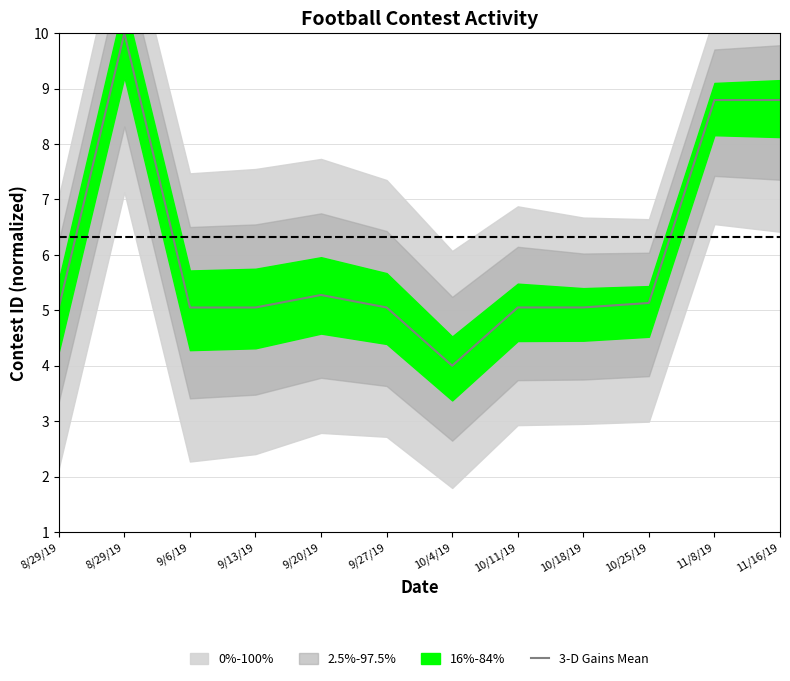

Rank the categories by value from highest to lowest.

8/29/19, 11/16/19, 11/8/19, 9/20/19, 10/25/19, 10/18/19, 10/11/19, 9/27/19, 9/13/19, 9/6/19, 8/29/19, 10/4/19